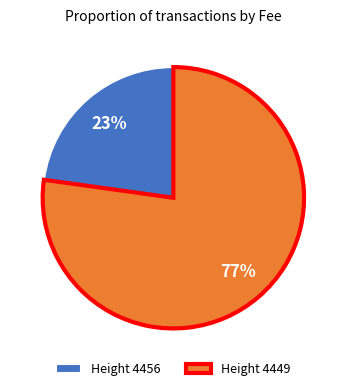

Which category accounts for the majority?

Height 4449